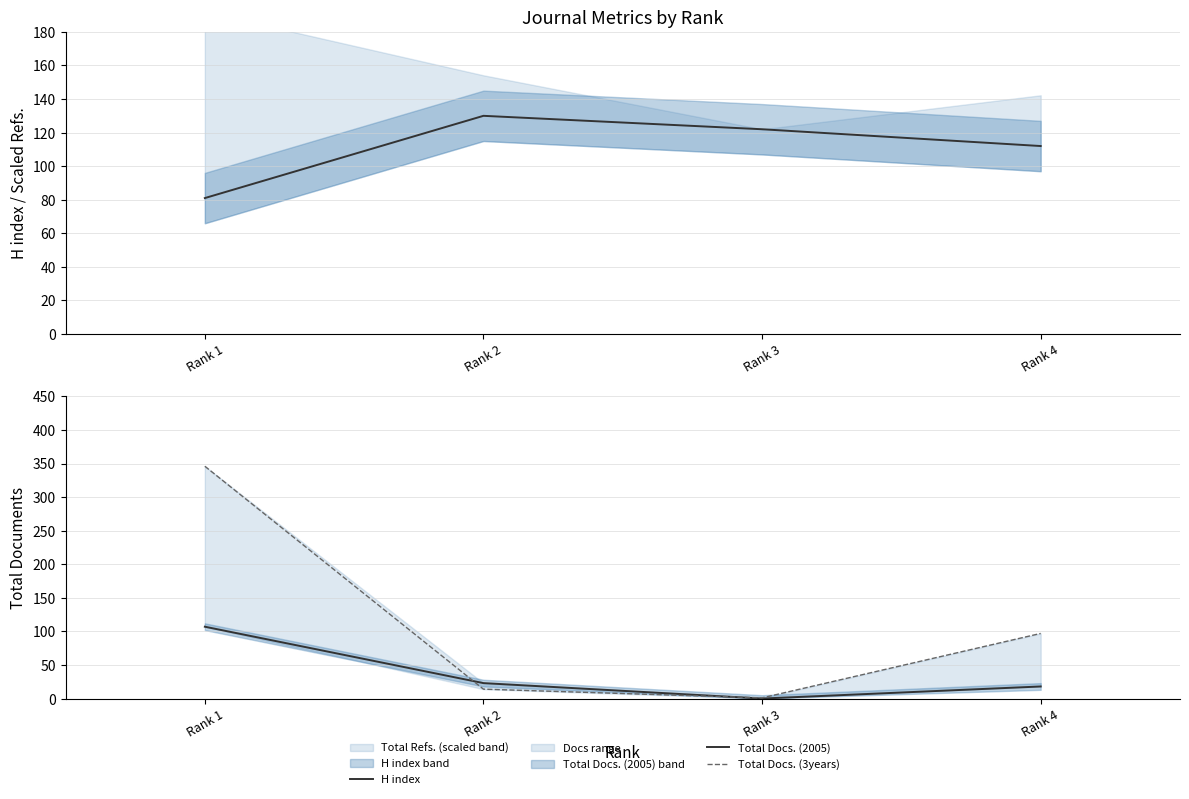

The H index series shows 109 at Rank 1. True or false?

False